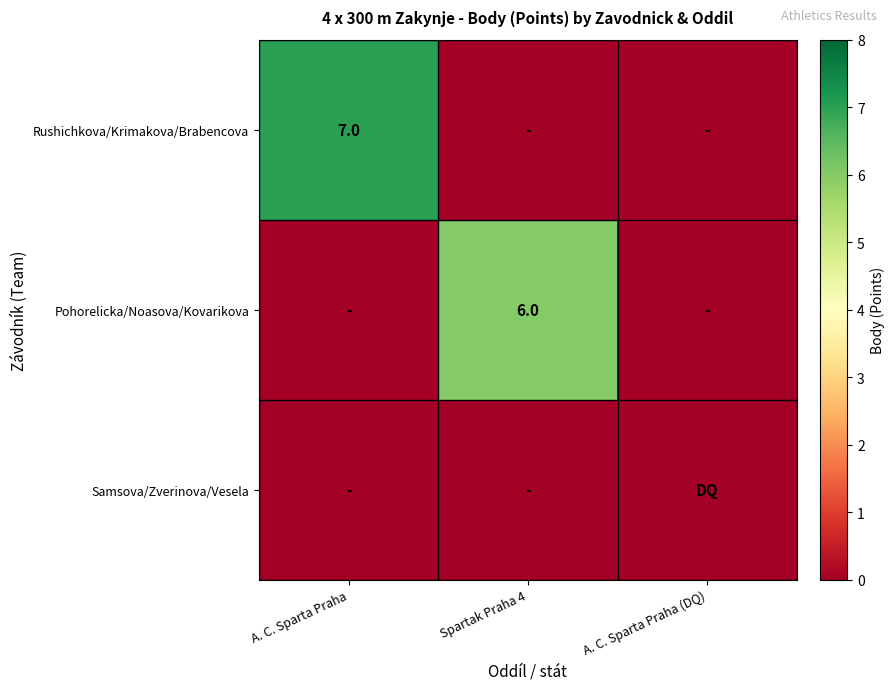

Is the value of Rushichkova/Krimakova/Brabencova at A. C. Sparta Praha greater than the value of Pohorelicka/Noasova/Kovarikova at Spartak Praha 4?

Yes